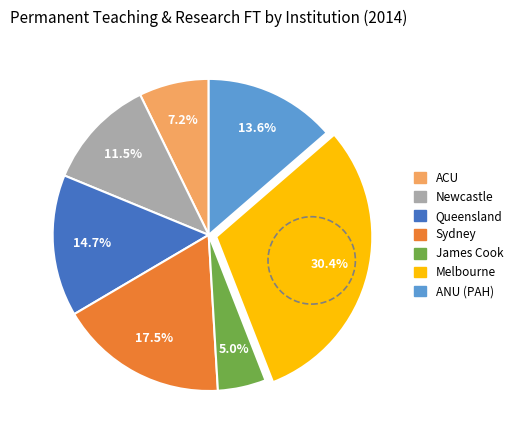

Is there a majority slice in this chart?

No